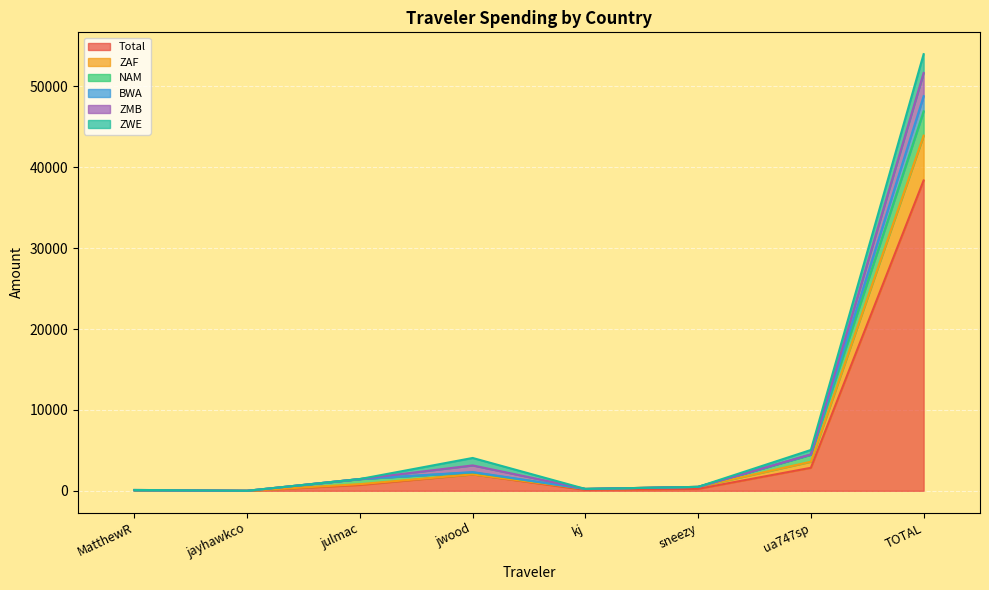

True or false: BWA and ZAF intersect in this chart.

False